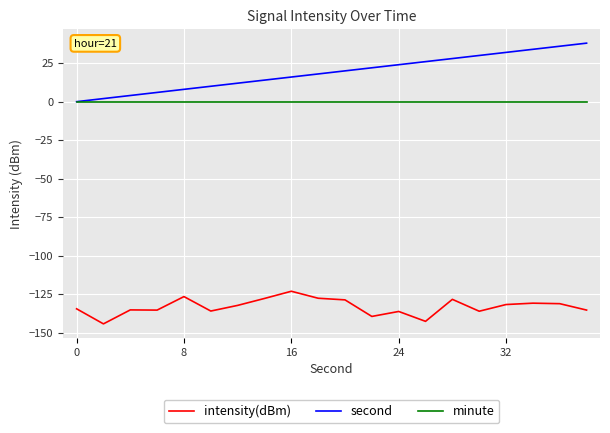

Which series has the widest spread of values?

second